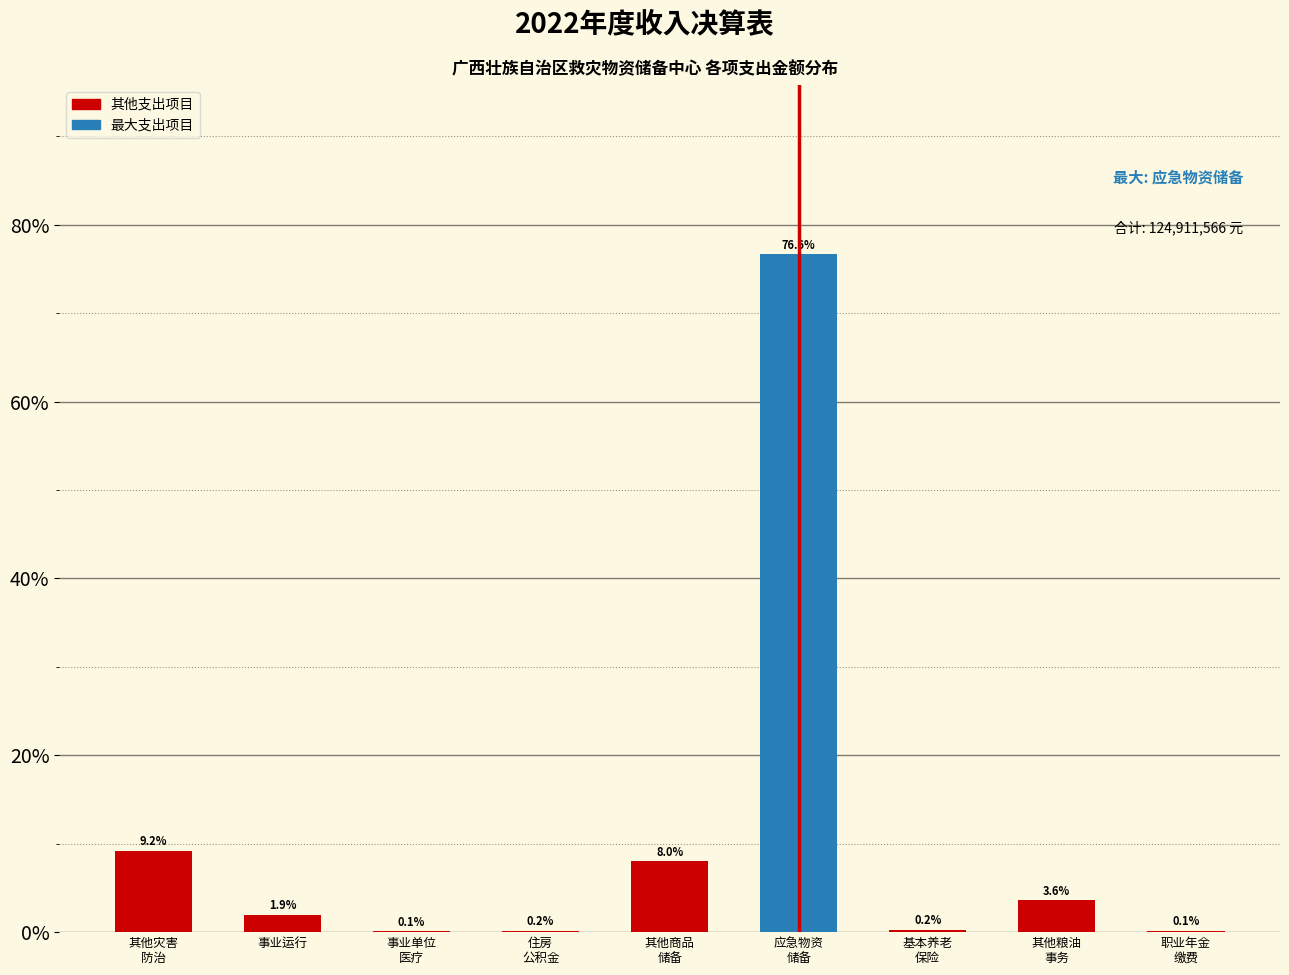

What is the maximum value shown in the chart?

76.6